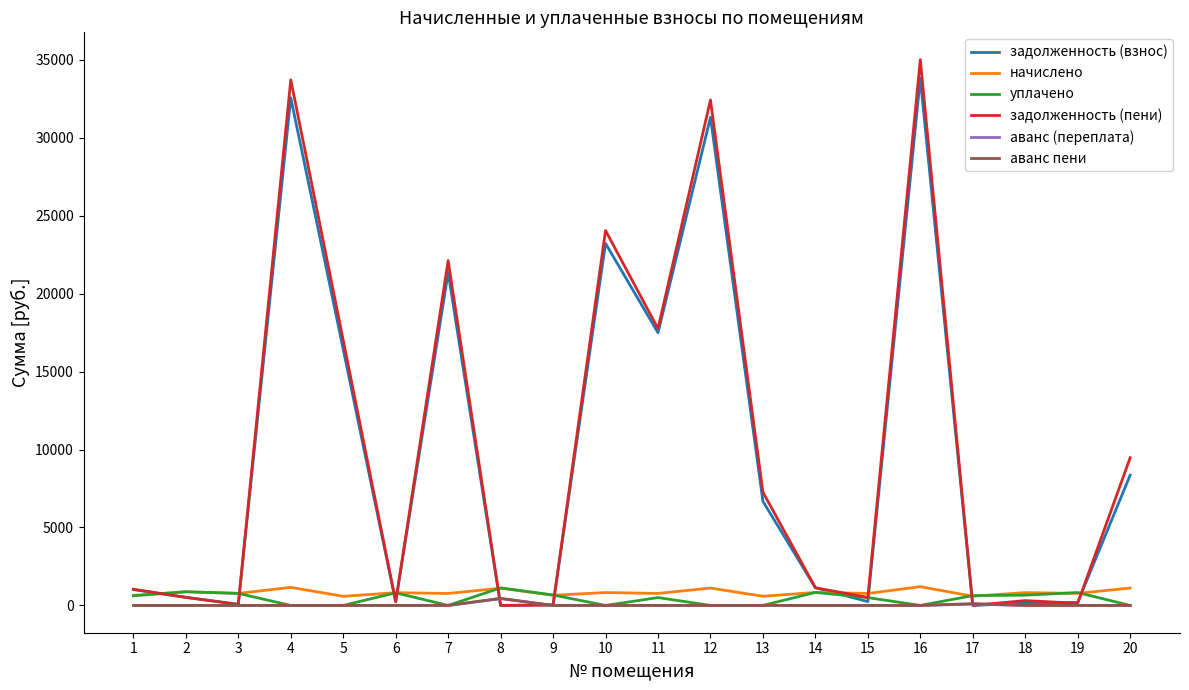

At which label does задолженность (взнос) first exceed 1135?

4